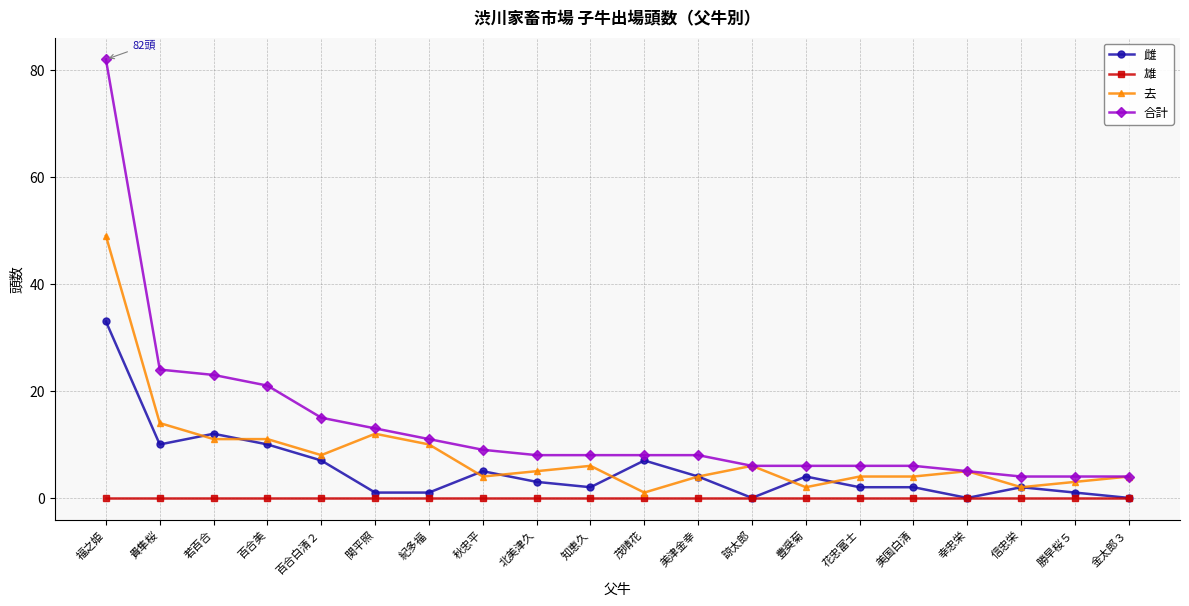

What is the label of the 11th point from the right?

知恵久